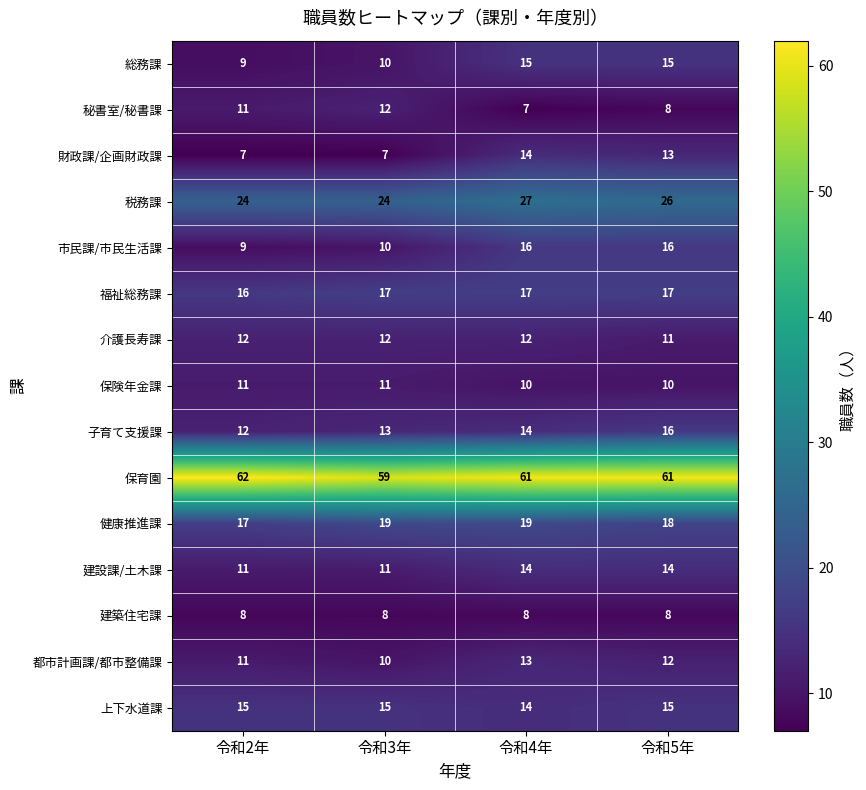

The value of 介護長寿課 at 令和4年 is 12. True or false?

True